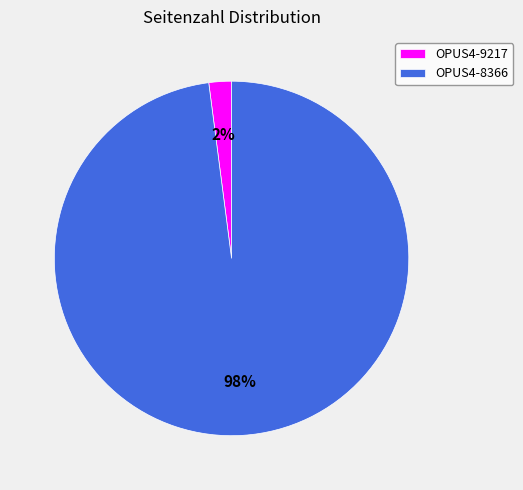

Is it true that OPUS4-9217 is 2% of the pie?

True